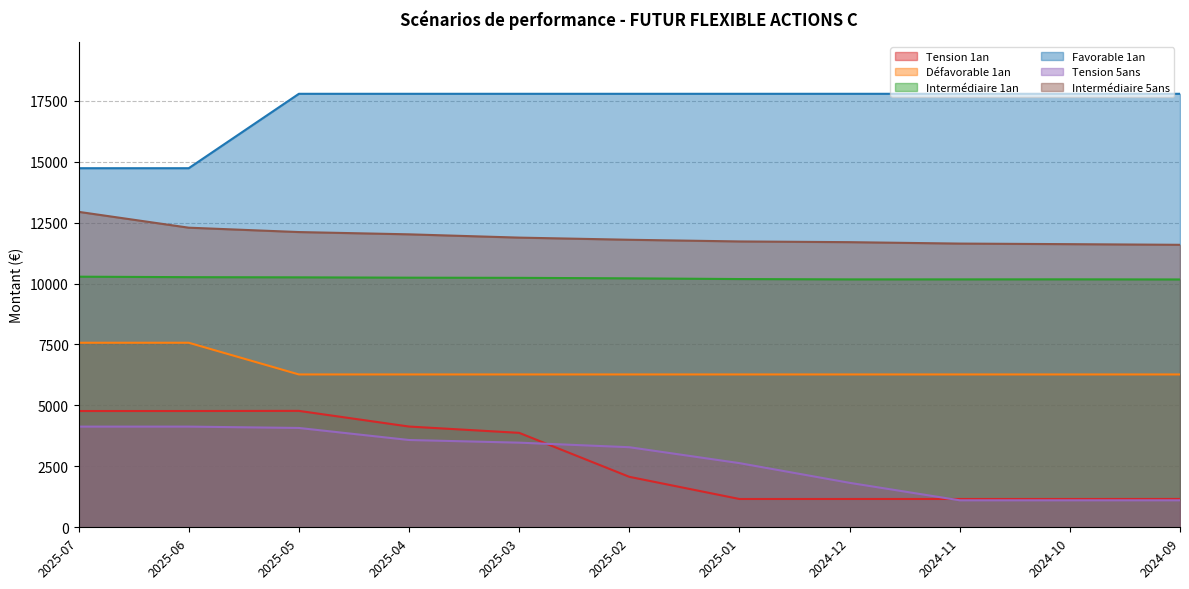

Does the chart display data point markers on the line(s)?

No